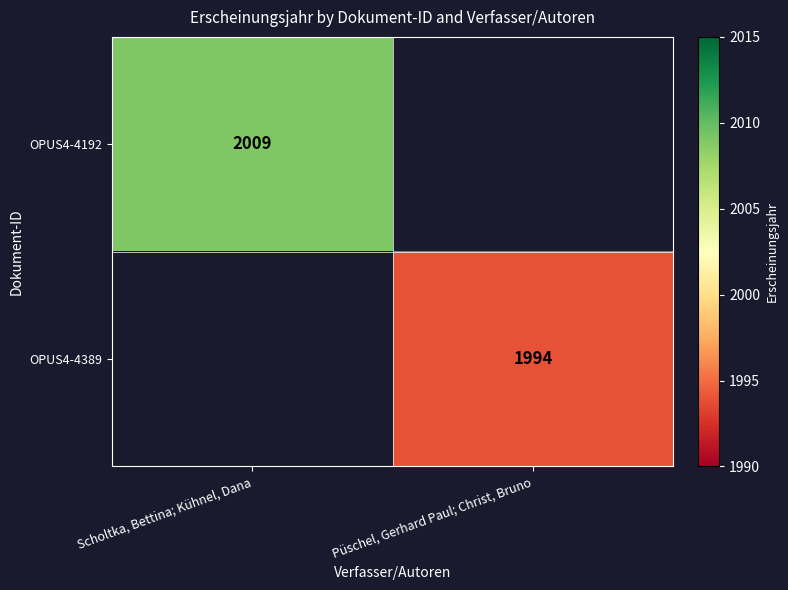

The OPUS4-4192 series shows 1006 at Scholtka, Bettina; Kühnel, Dana. True or false?

False